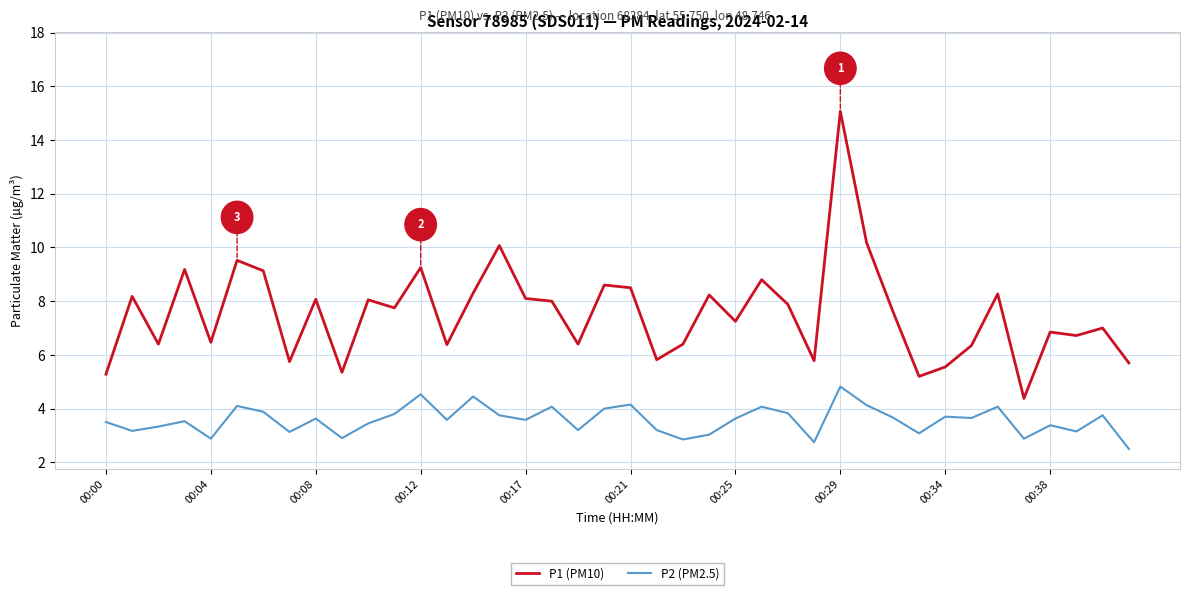

How many lines are shown in the chart?

2